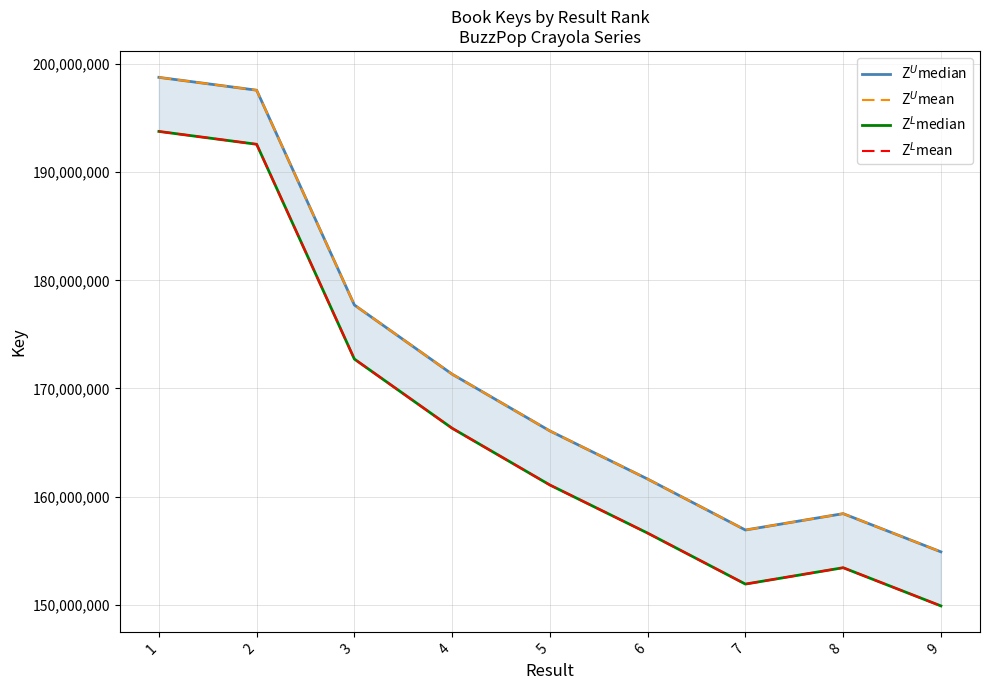

How many lines are shown in the chart?

4